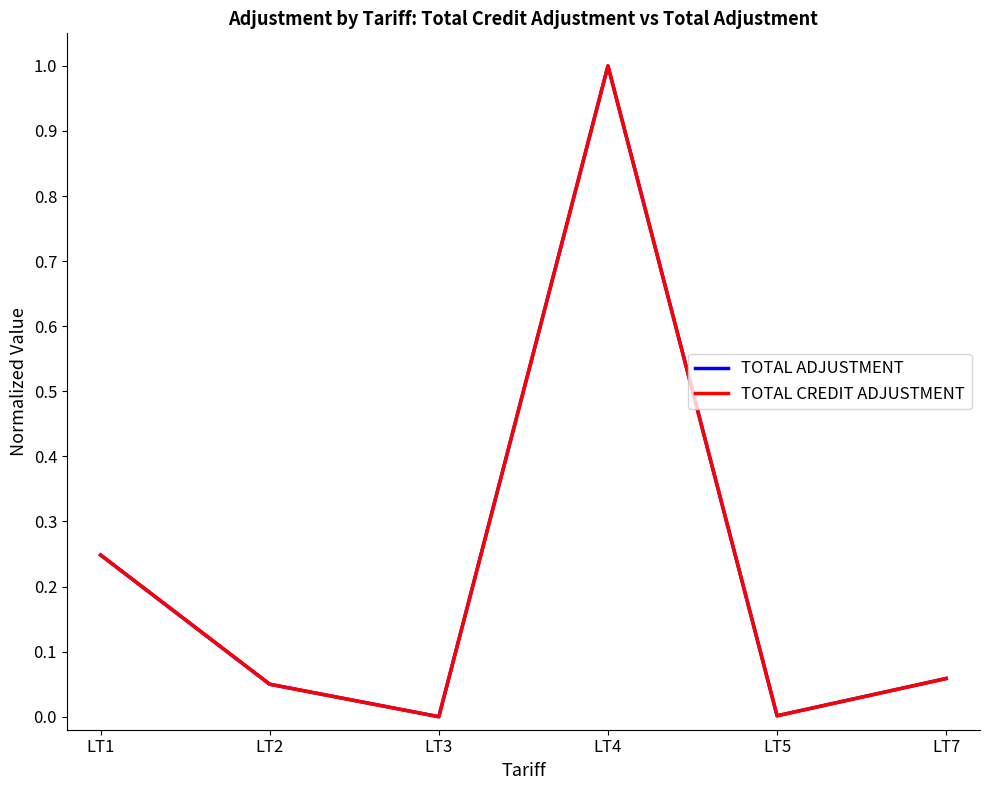

Which category has the highest value across all series?

LT4